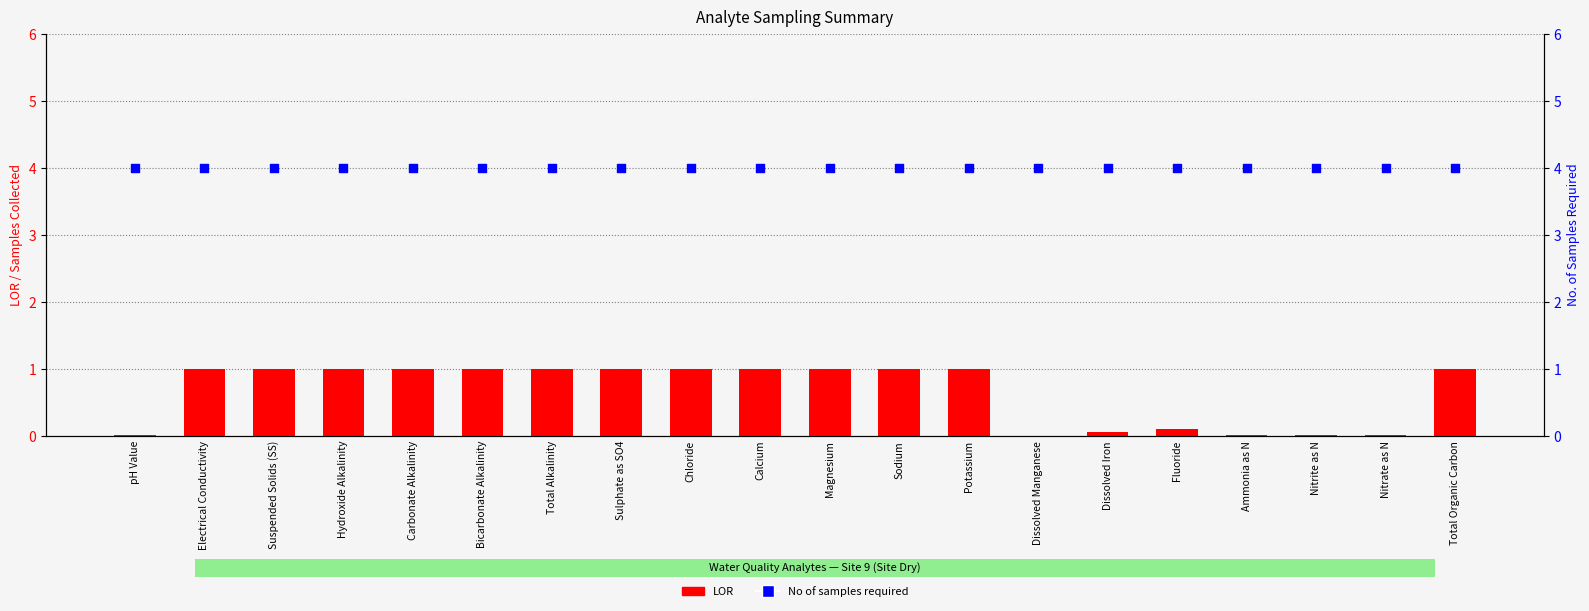

What are all the series names shown in the legend?

LOR, No of samples required